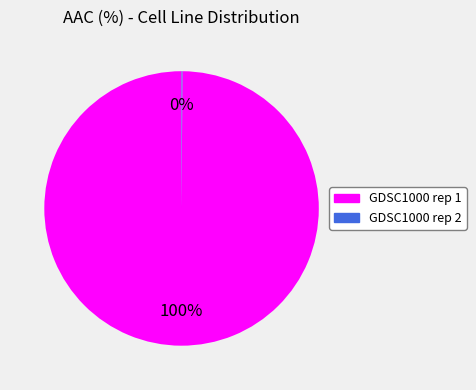

To the nearest percent, what is the difference between the largest and smallest slice percentages?

100%